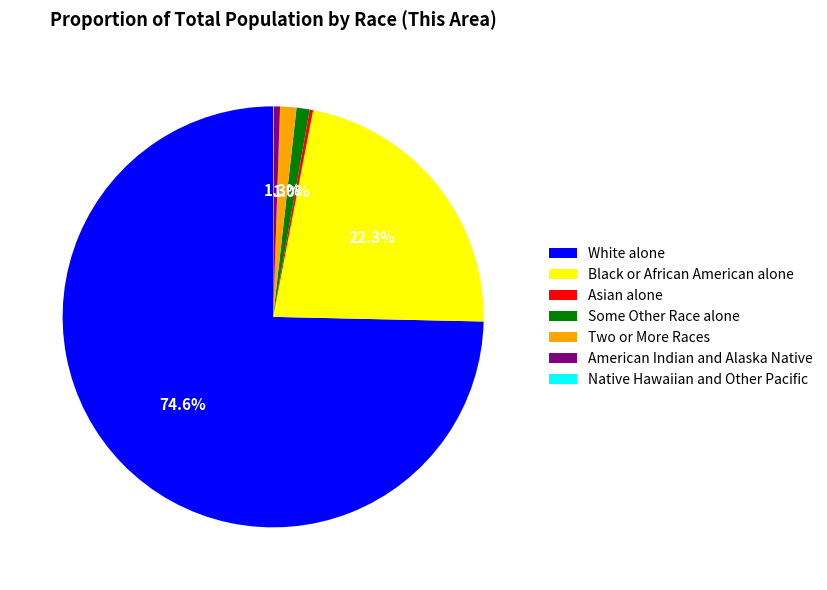

Is there a majority slice in this chart?

Yes